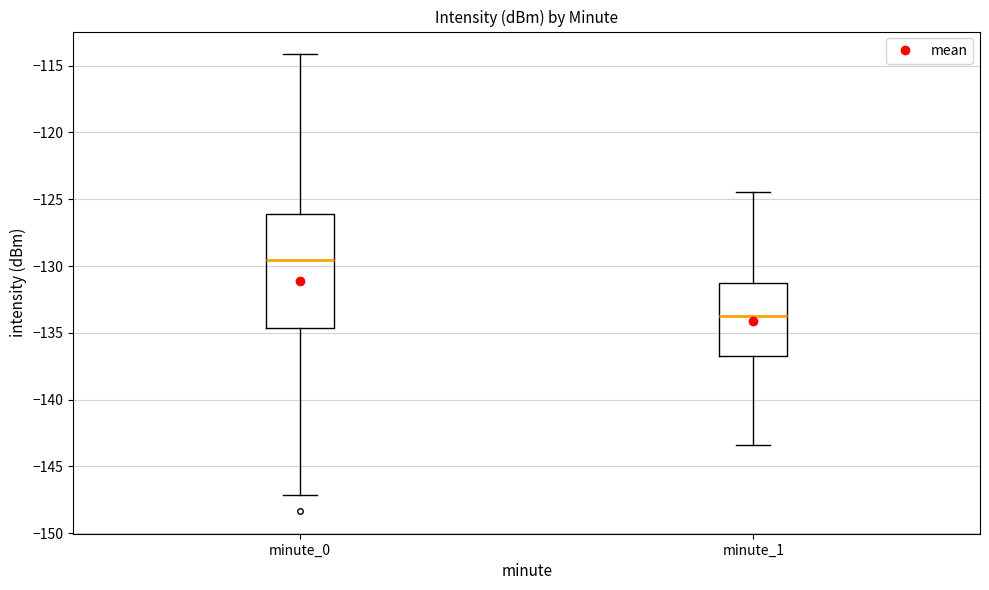

Where is the upper edge of the box for minute_1 on the y-axis? The values are not printed on the chart, so give them approximately, as read against the axis.

-131.5